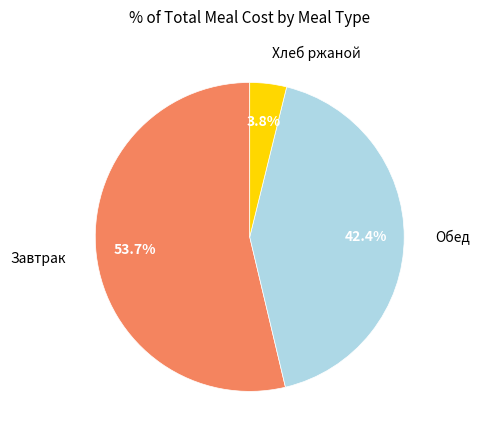

How many segments does this pie chart have?

3